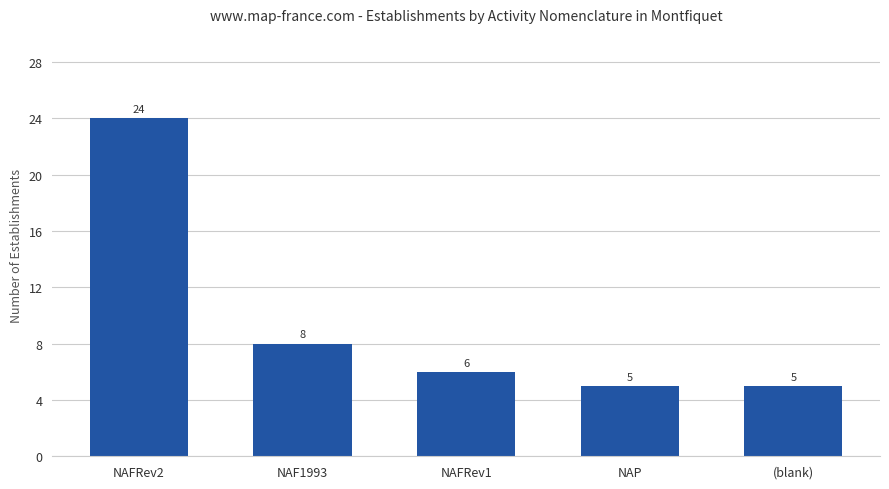

How many series are shown in this chart?

1